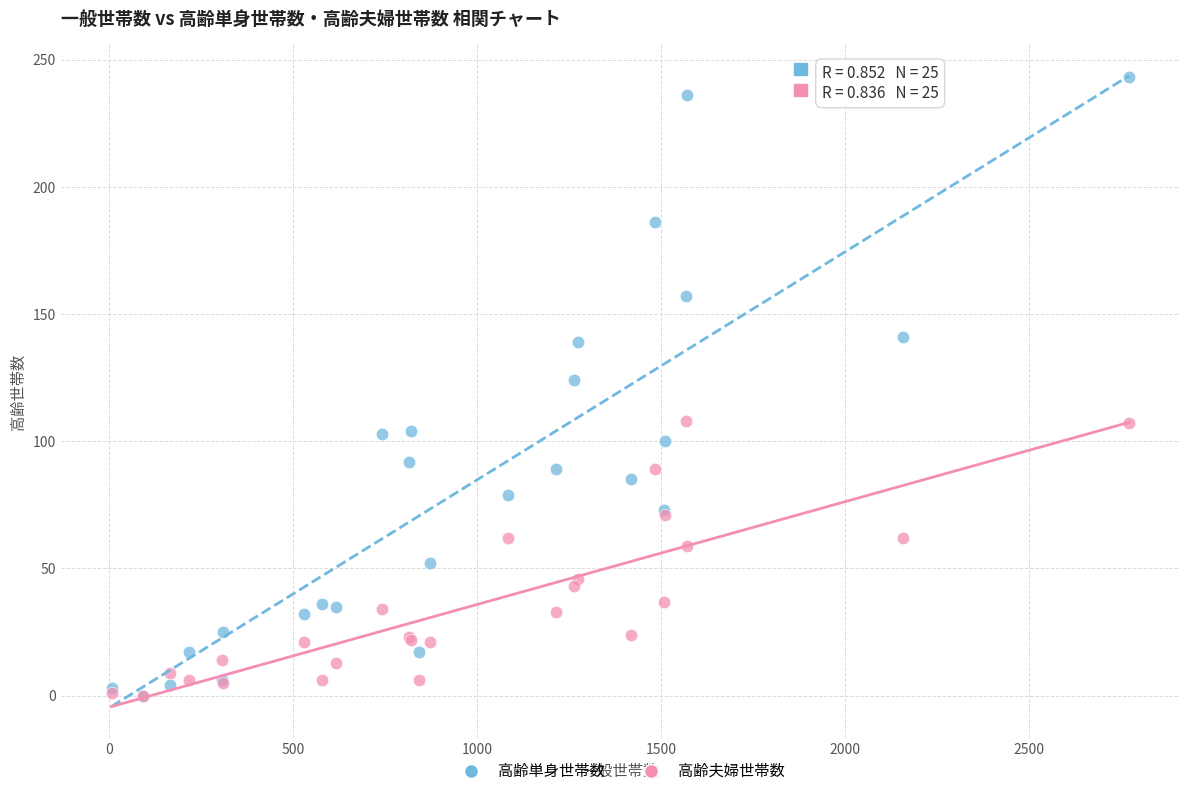

In the 高齢単身世帯数 series, what Y value is closest to 121?

124